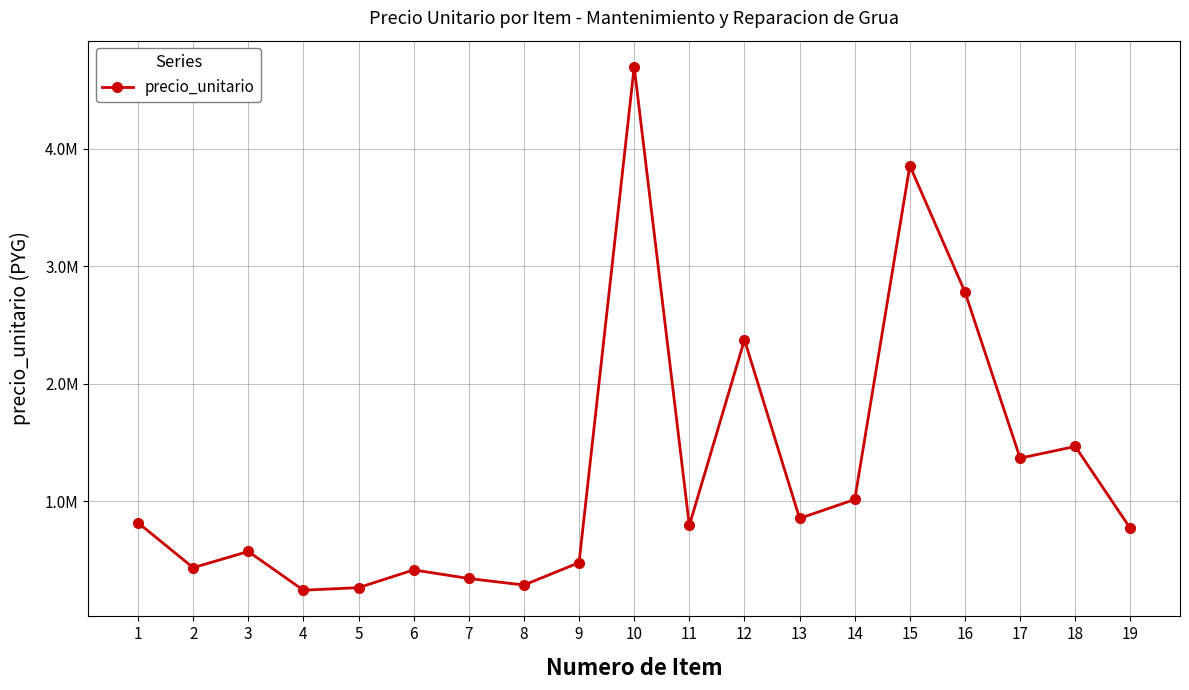

True or false: the data has more than 1 interior local peaks.

True